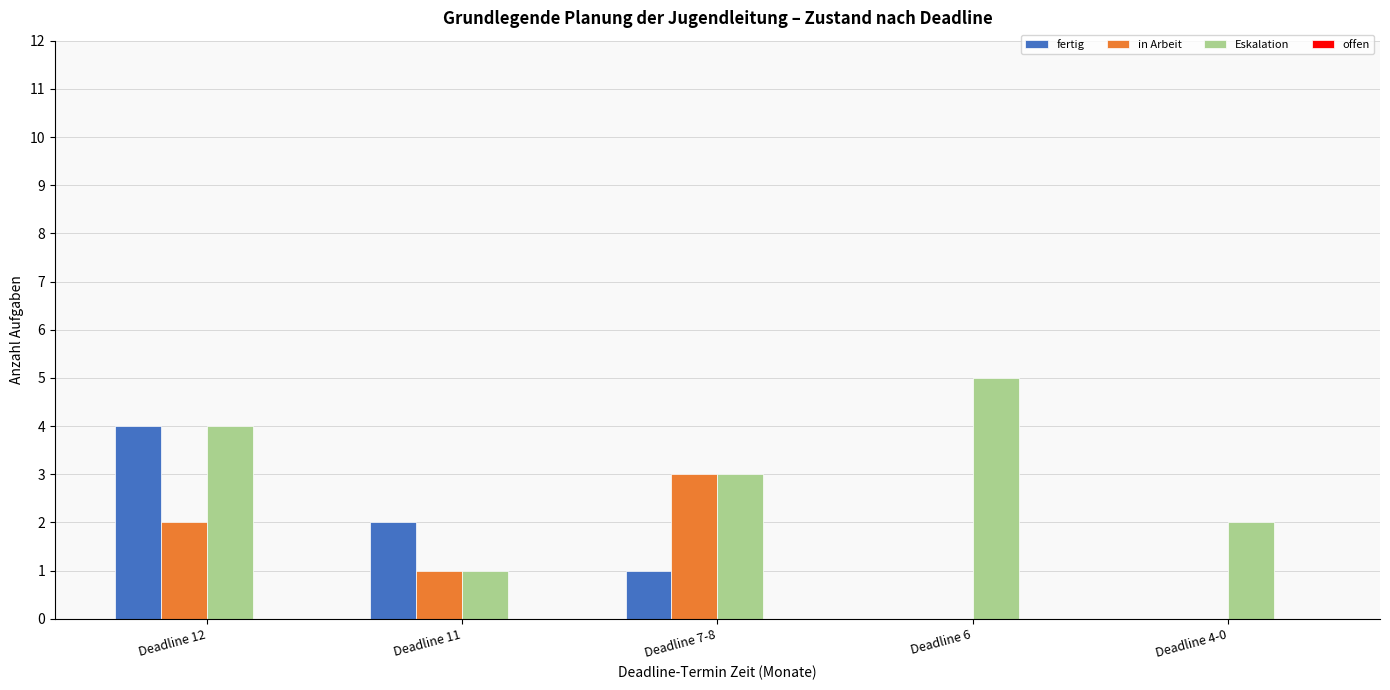

What is the average value of the in Arbeit series?

1